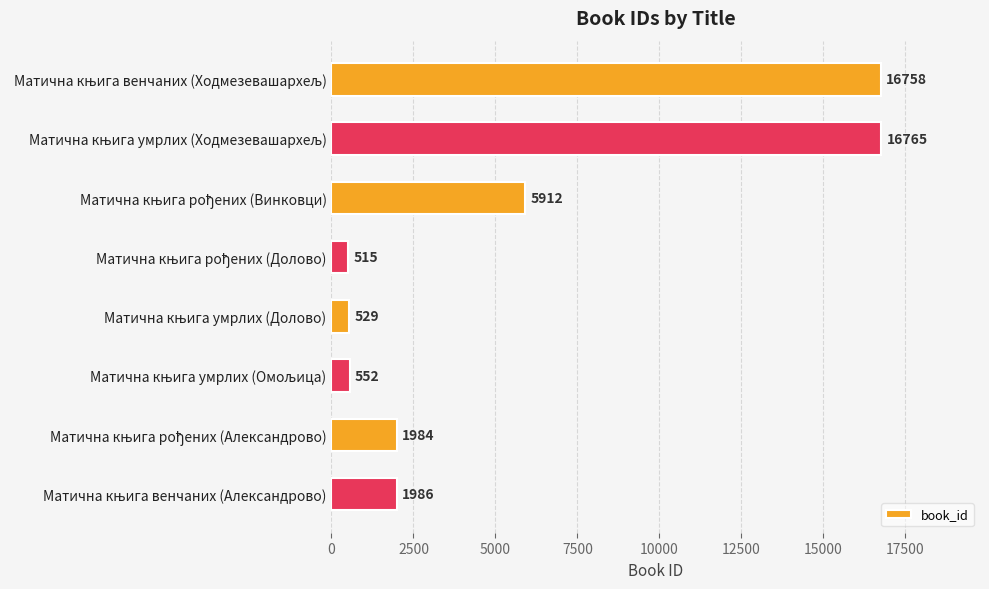

How many bars are there in total?

8